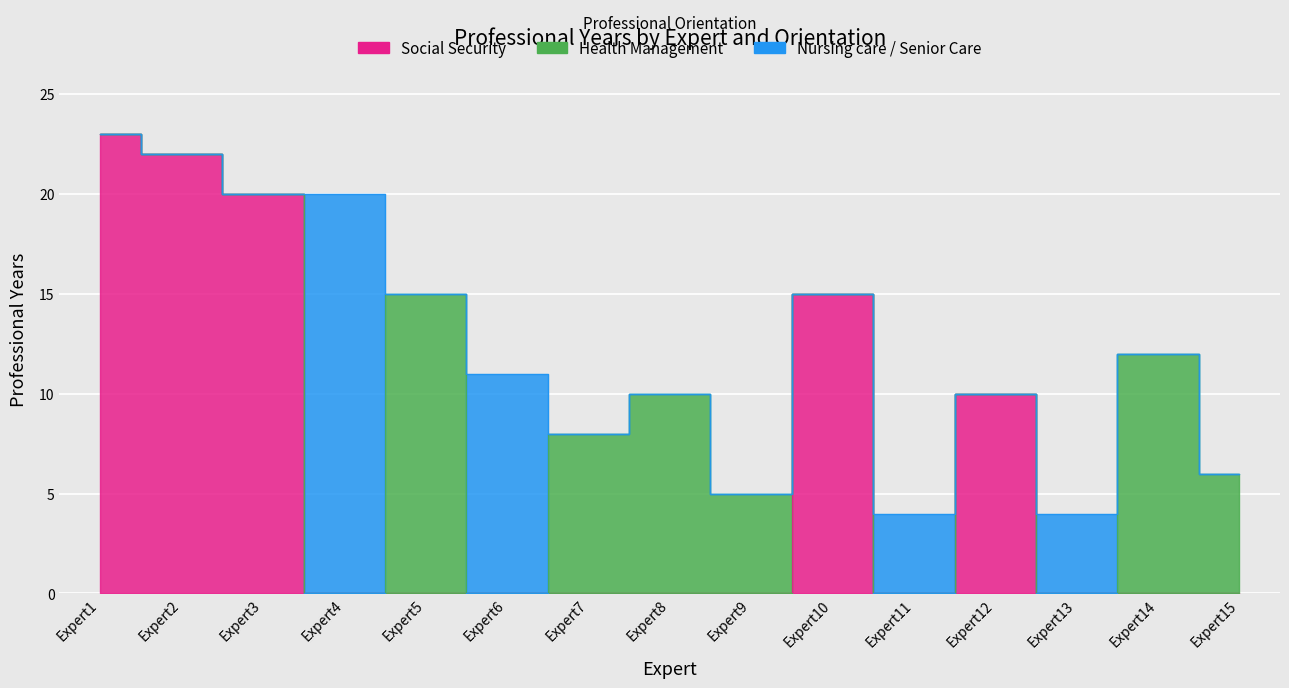

Reading left to right, what are all the values shown in this chart?

Social Security: Expert1=23	Expert2=22	Expert3=20	Expert4=0	Expert5=0	Expert6=0	Expert7=0	Expert8=0	Expert9=0	Expert10=15	Expert11=0	Expert12=10	Expert13=0	Expert14=0	Expert15=0
Health Management: Expert1=0	Expert2=0	Expert3=0	Expert4=0	Expert5=15	Expert6=0	Expert7=8	Expert8=10	Expert9=5	Expert10=0	Expert11=0	Expert12=0	Expert13=0	Expert14=12	Expert15=6
Nursing care / Senior Care: Expert1=0	Expert2=0	Expert3=0	Expert4=20	Expert5=0	Expert6=11	Expert7=0	Expert8=0	Expert9=0	Expert10=0	Expert11=4	Expert12=0	Expert13=4	Expert14=0	Expert15=0